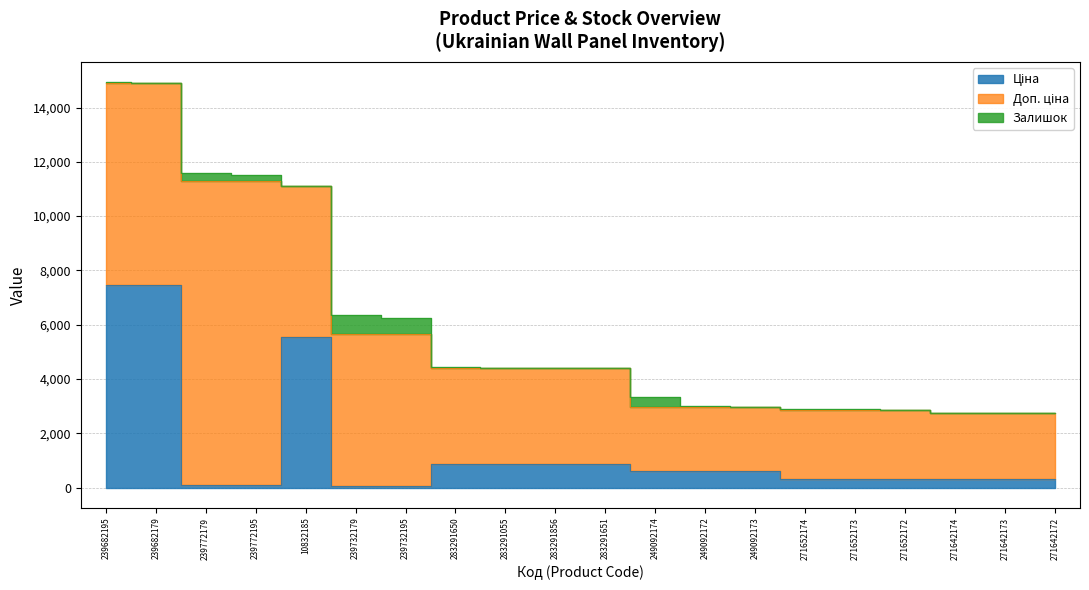

True or false: Доп. ціна and Ціна cross at least once.

False